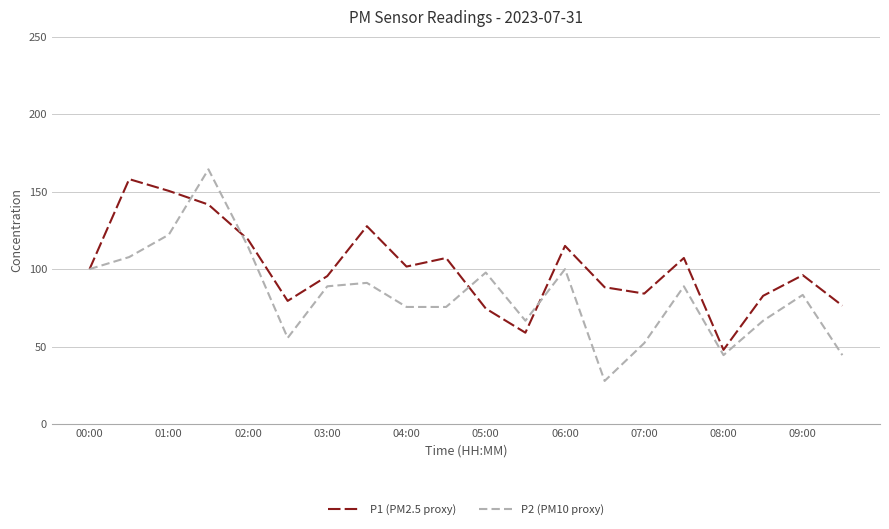

List the series in order of their peak value, lowest first.

P1 (PM2.5 proxy), P2 (PM10 proxy)